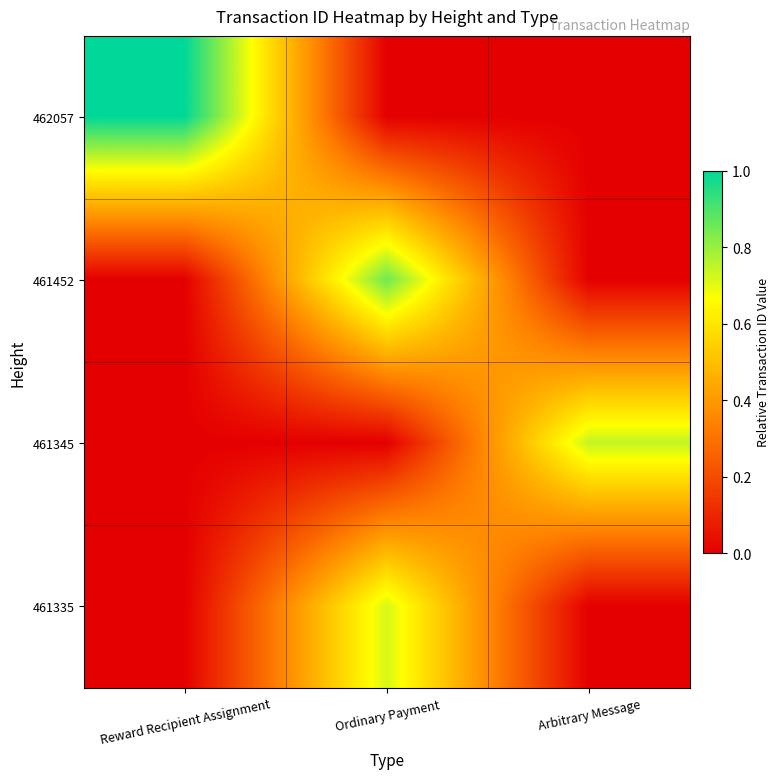

Between Arbitrary Message and Ordinary Payment, which is larger?

Arbitrary Message